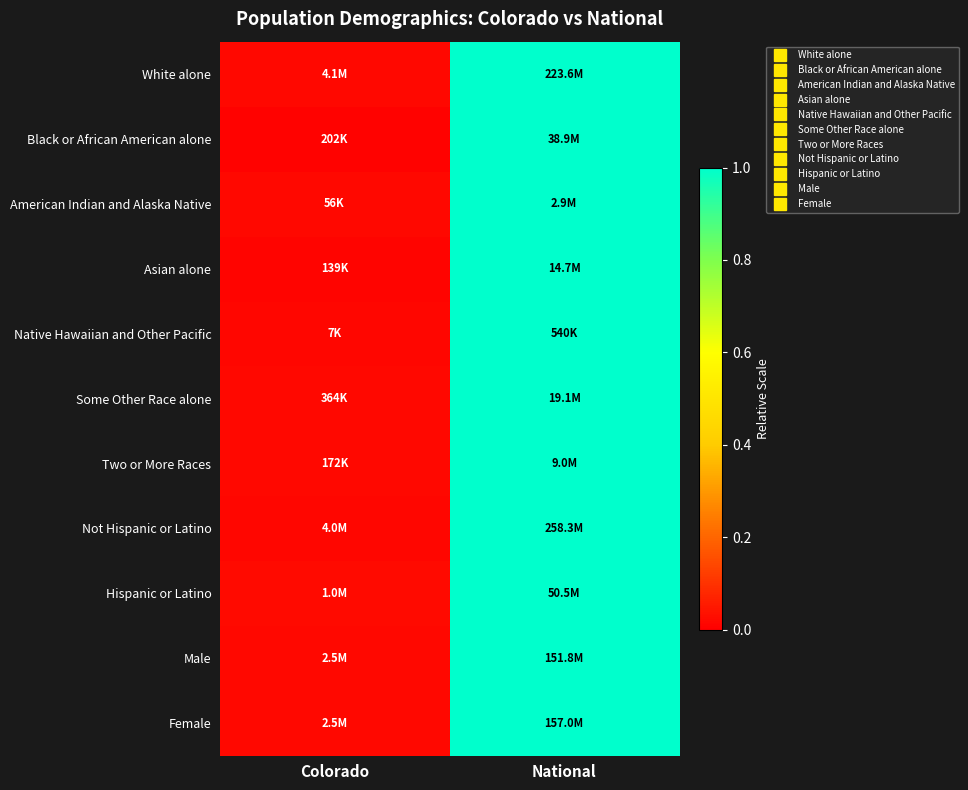

Which series changed the most between Colorado and National?

Black or African American alone